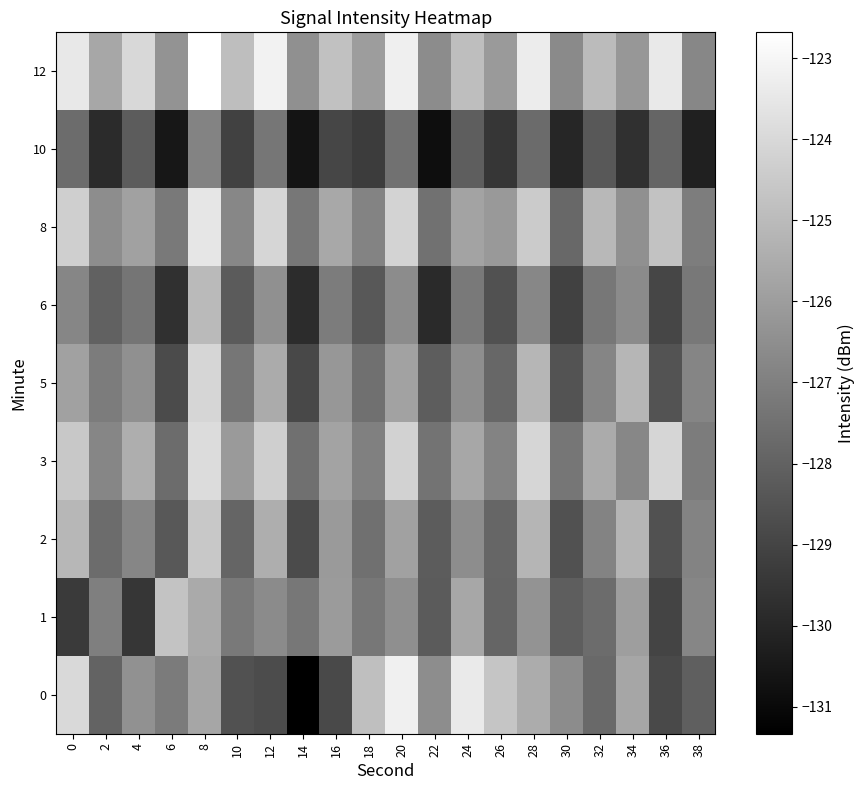

What is the total value across all series at 12?

-1131.7